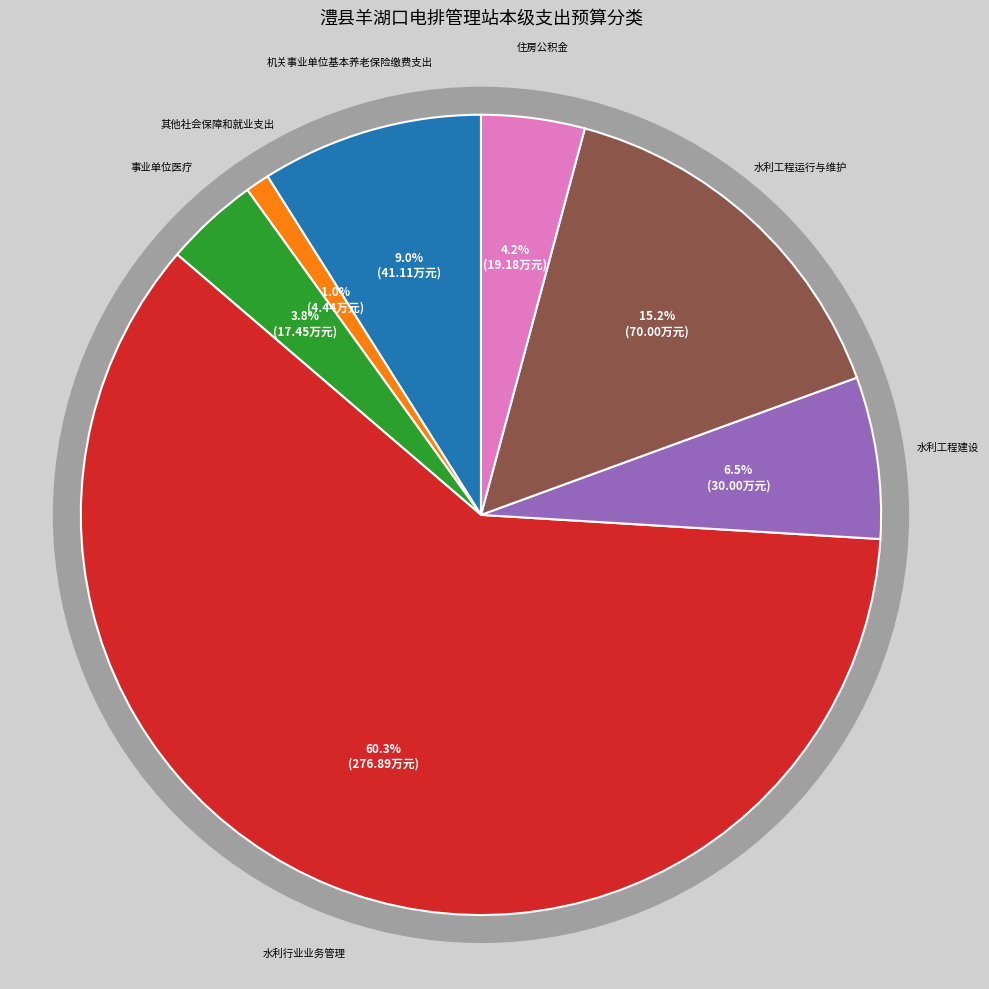

Which slice is the smallest?

其他社会保障和就业支出